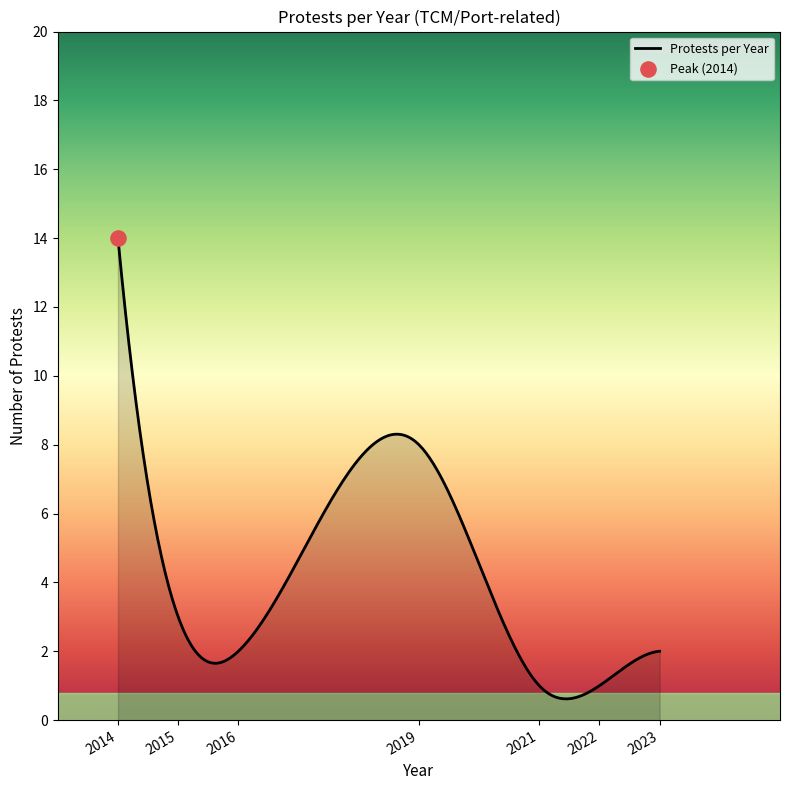

What is the maximum value shown in the chart?

14.0